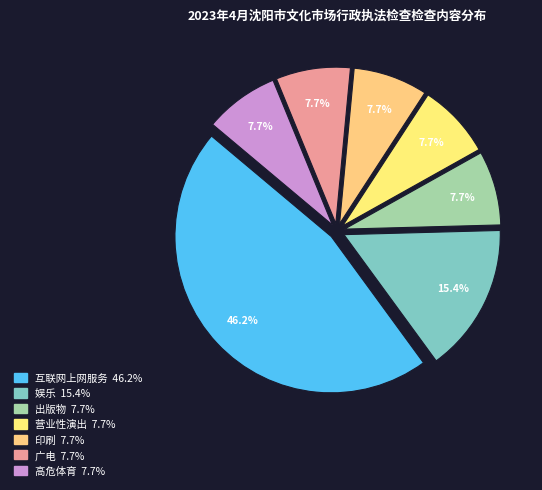

How many slices are in this pie chart?

7